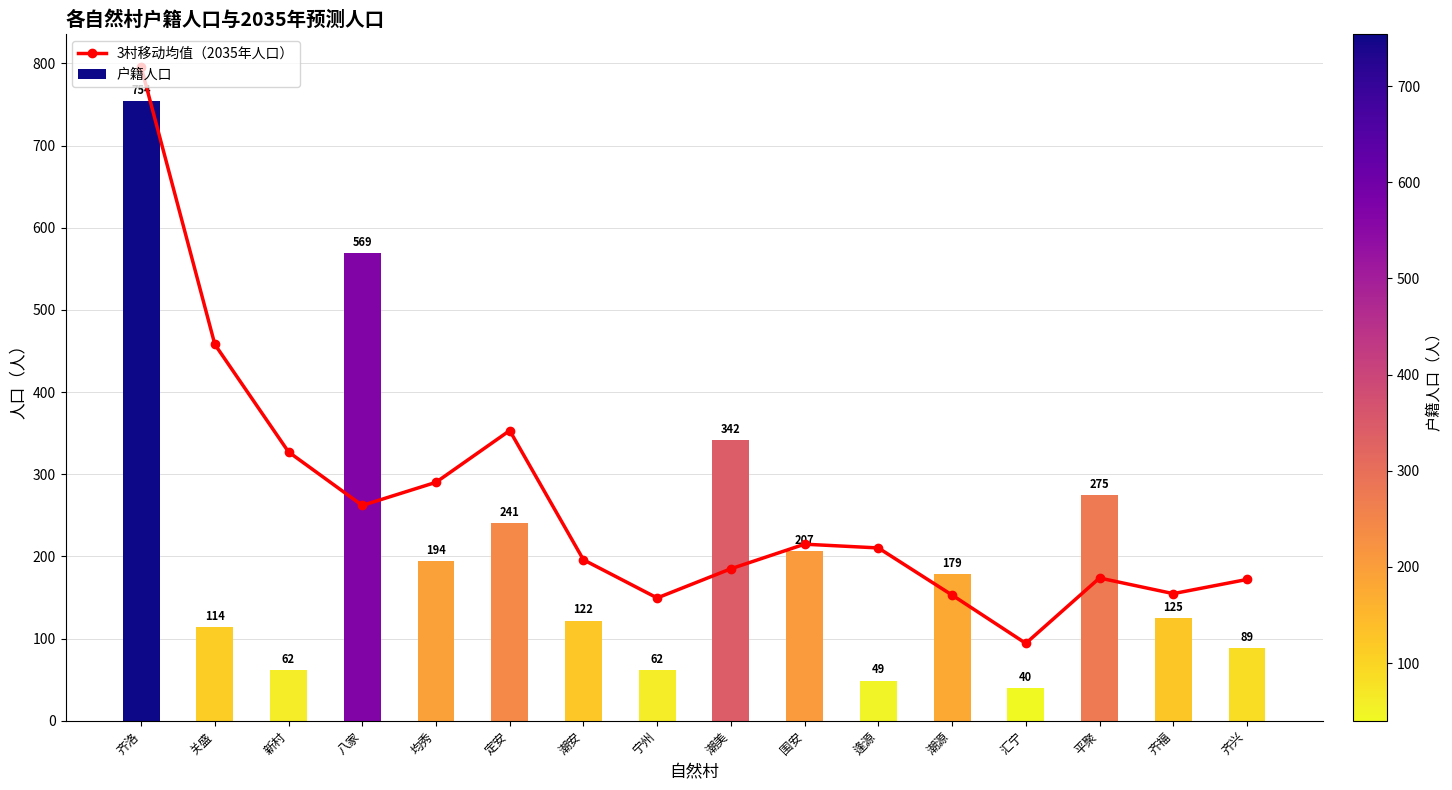

Are the bars grouped side by side (vs. stacked)?

Yes